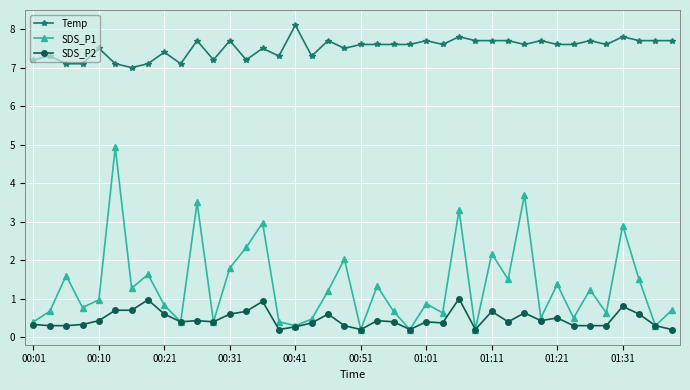

List the series in order of their peak value, lowest first.

SDS_P2, SDS_P1, Temp